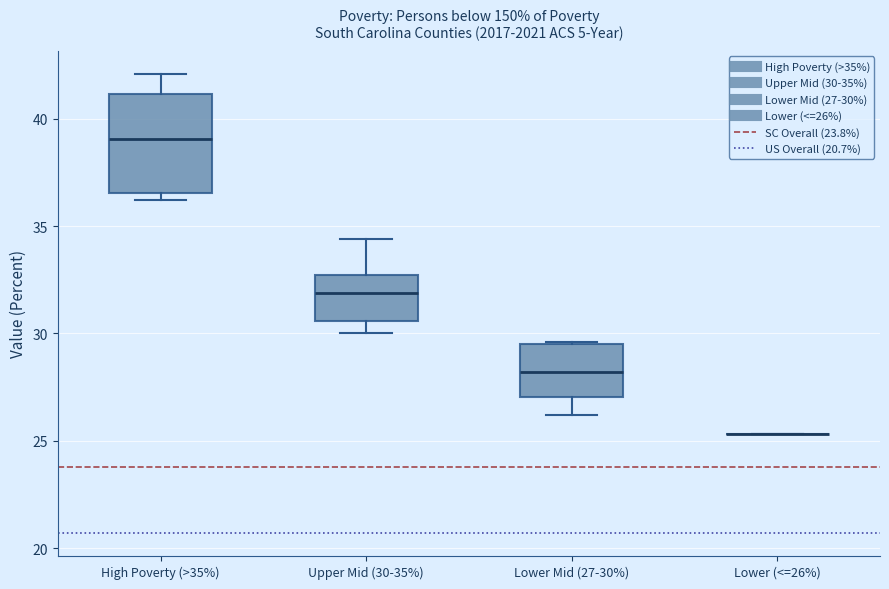

Where does the lower whisker of the box for Upper Mid (30-35%) end on the y-axis? The values are not printed on the chart, so give them approximately, as read against the axis.

30.0